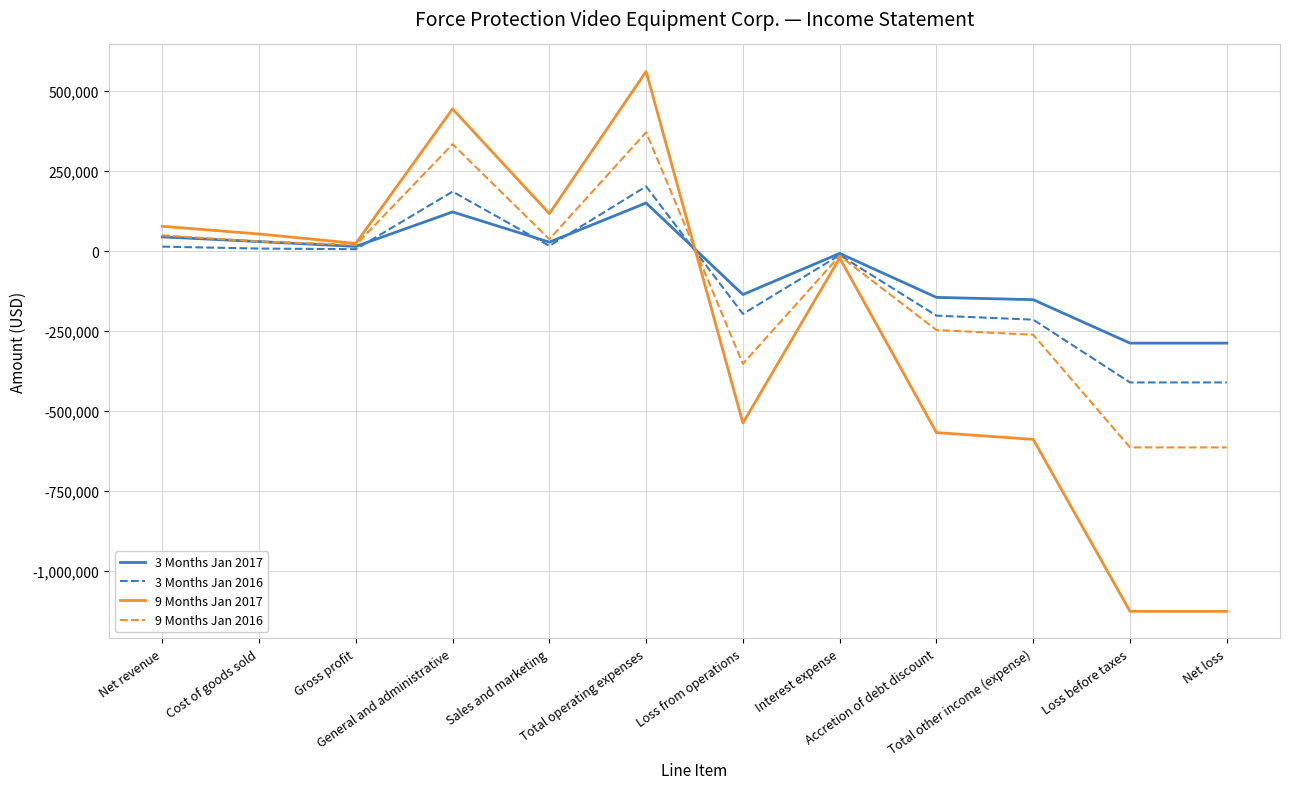

What is the sum of the 3 Months Jan 2017 values at Loss from operations and Interest expense?

-143091